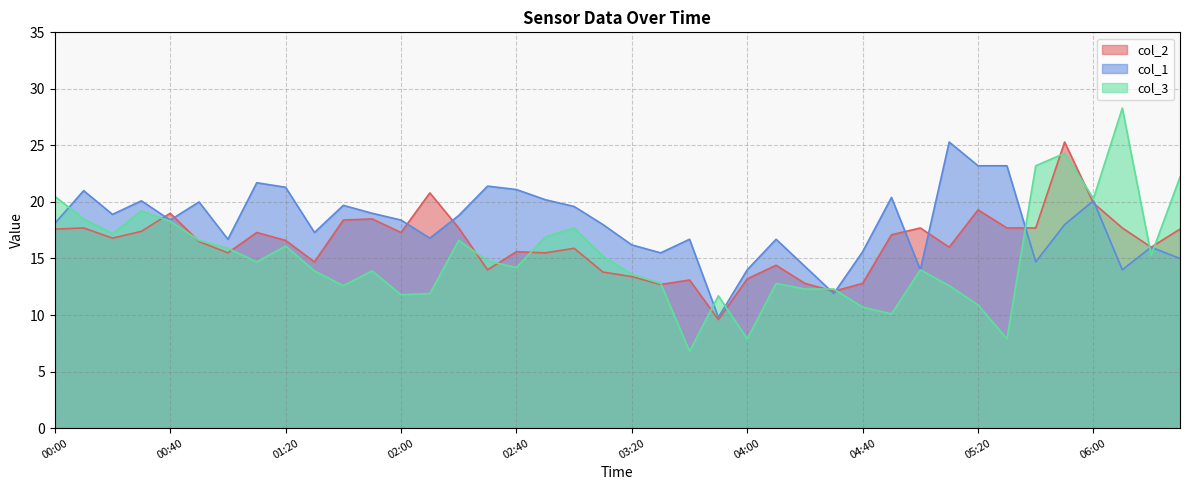

What is the difference between the second highest and second lowest values in the col_1 series?

11.3